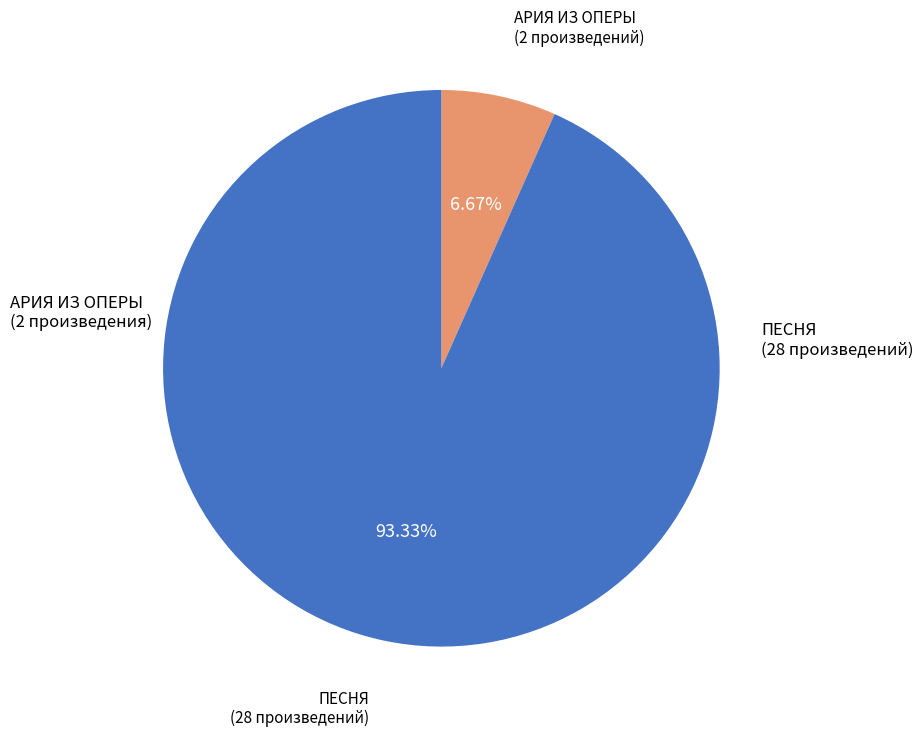

How many slices are in this pie chart?

2